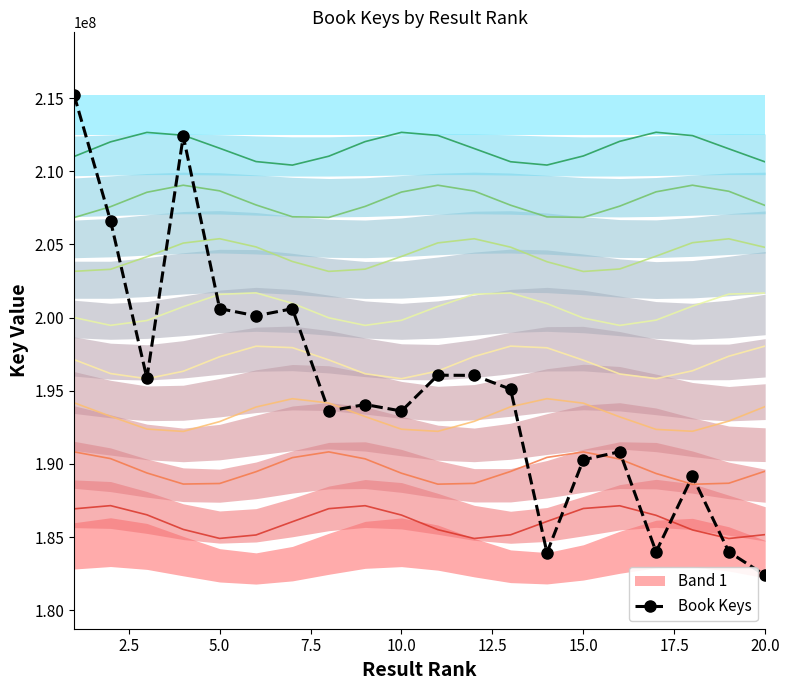

What is the difference between the maximum and minimum values?

32790702